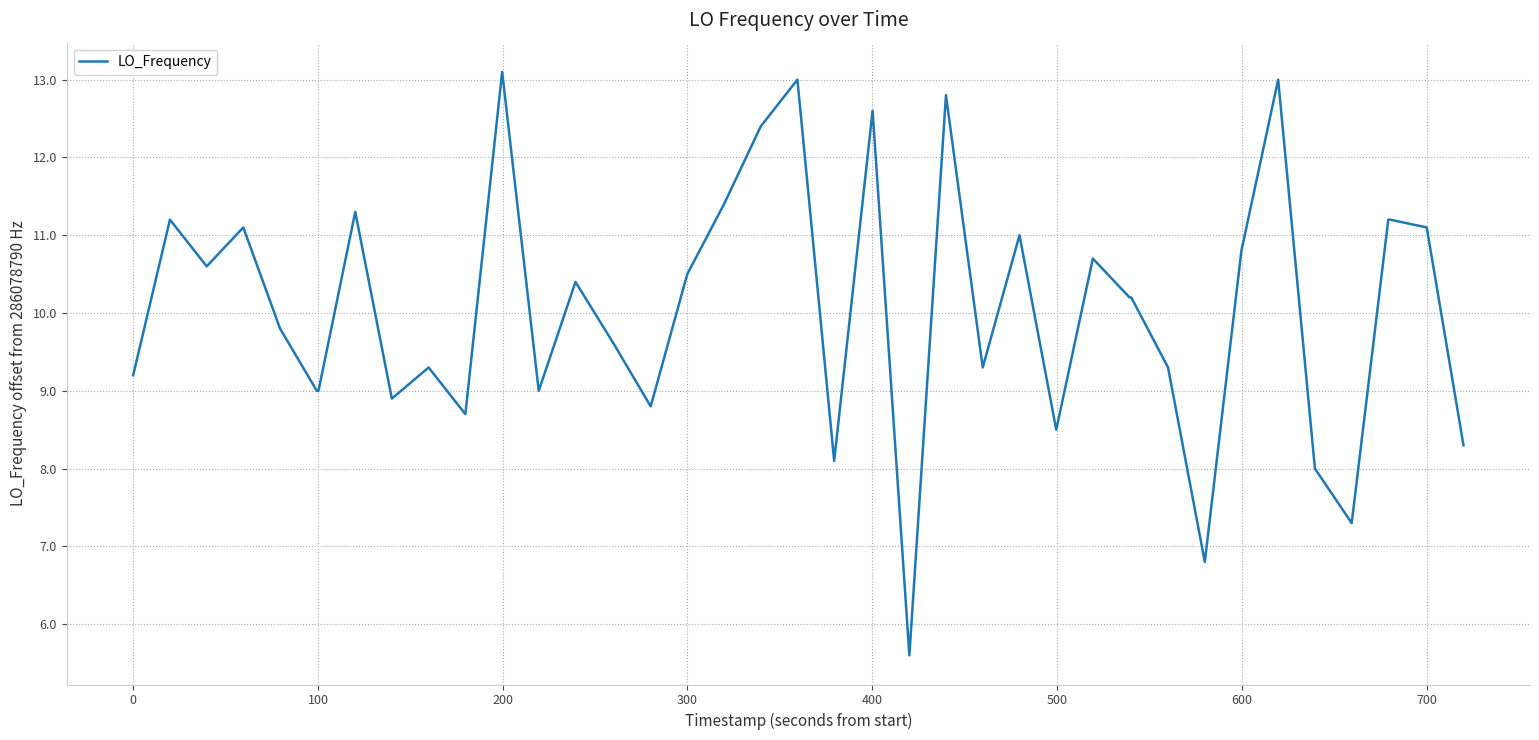

What is the difference between the maximum and minimum values?

7.5